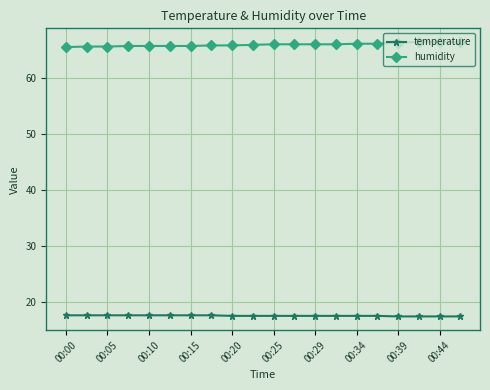

List the series in order of their overall mean, highest first.

humidity, temperature